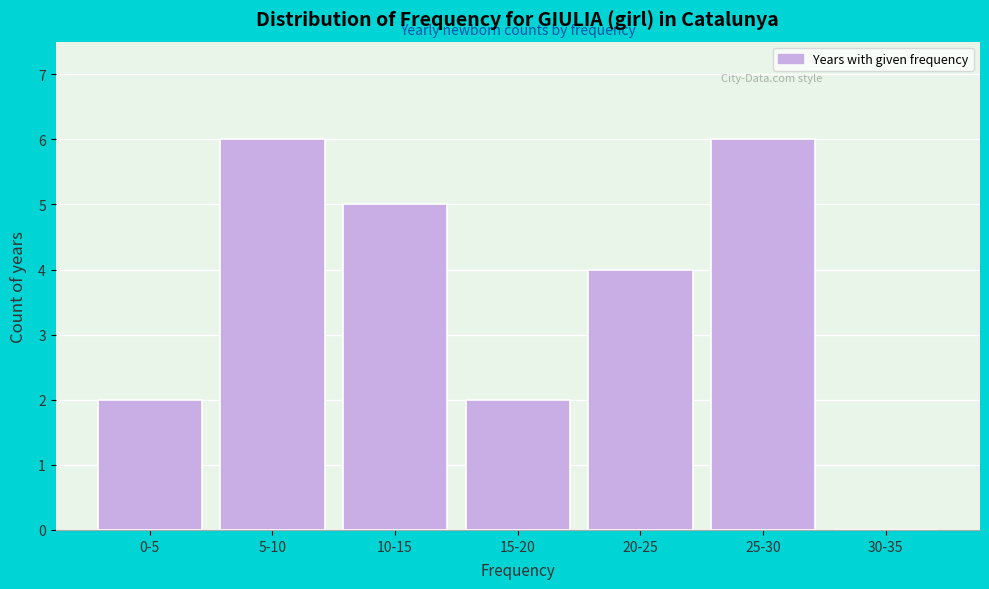

Reading left to right, transcribe all the data shown in this chart.

0-5=2	5-10=6	10-15=5	15-20=2	20-25=4	25-30=6	30-35=0